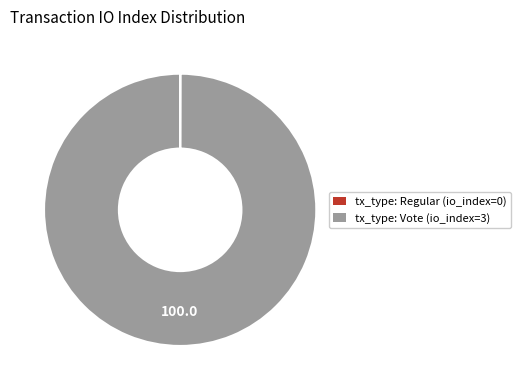

True or false: tx_type: Vote (io_index=3) accounts for 100% of the total.

True